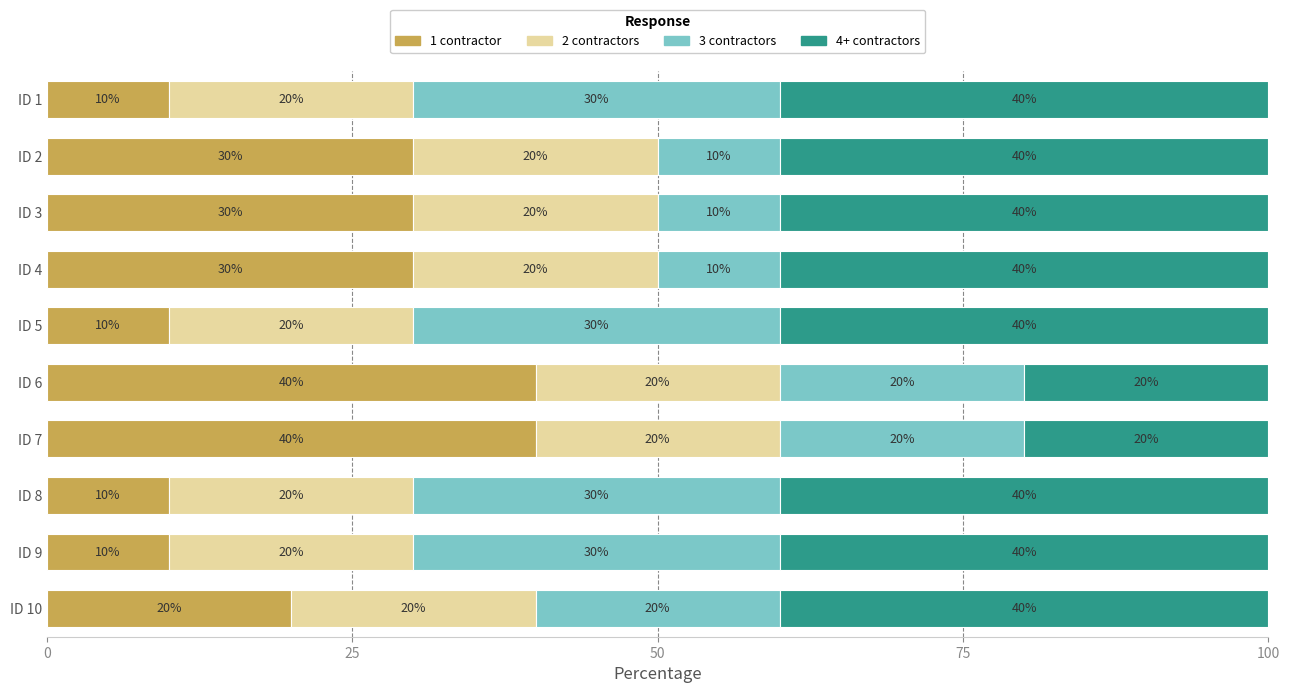

The 1 contractor series shows 20 at ID 10. True or false?

True